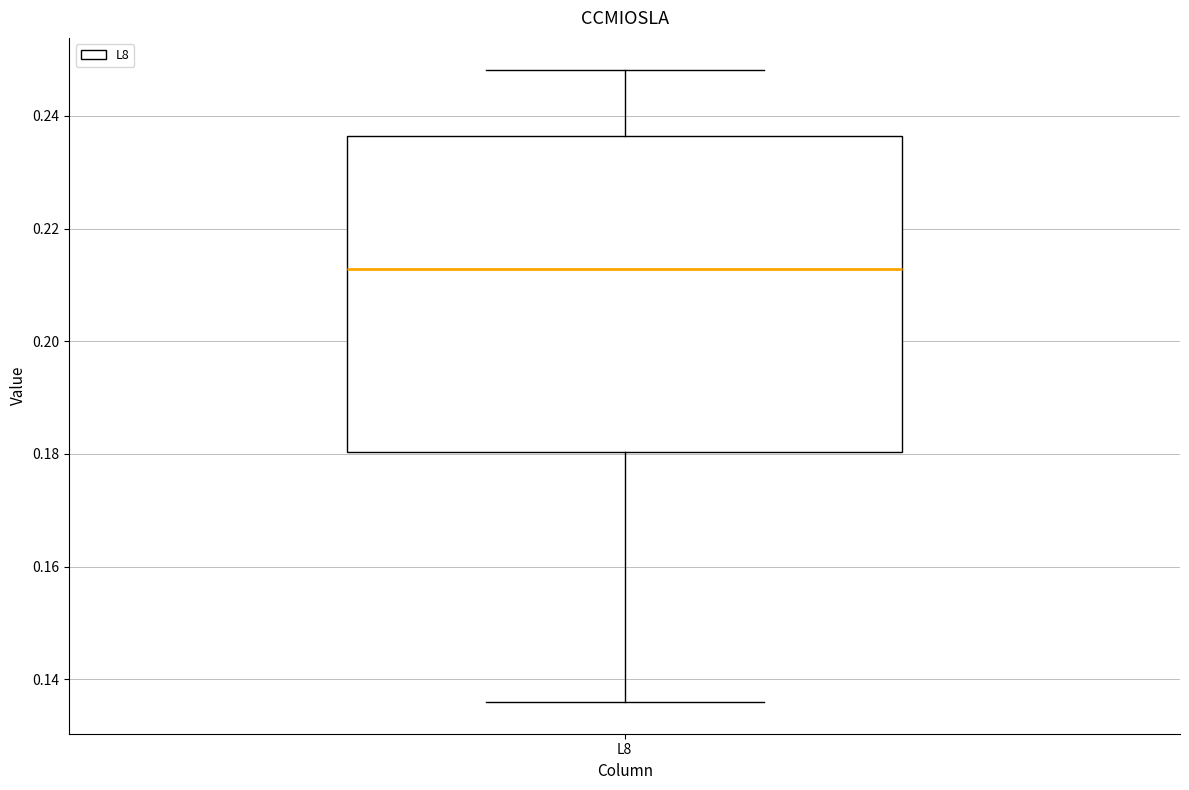

Where does the lower whisker of the box for L8 end on the y-axis? The values are not printed on the chart, so give them approximately, as read against the axis.

0.136